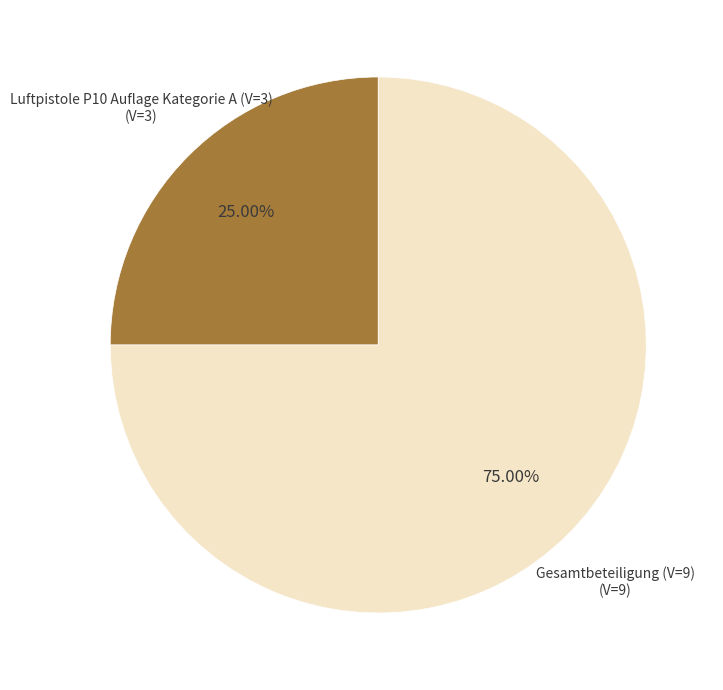

Count the number of slices in the pie.

2